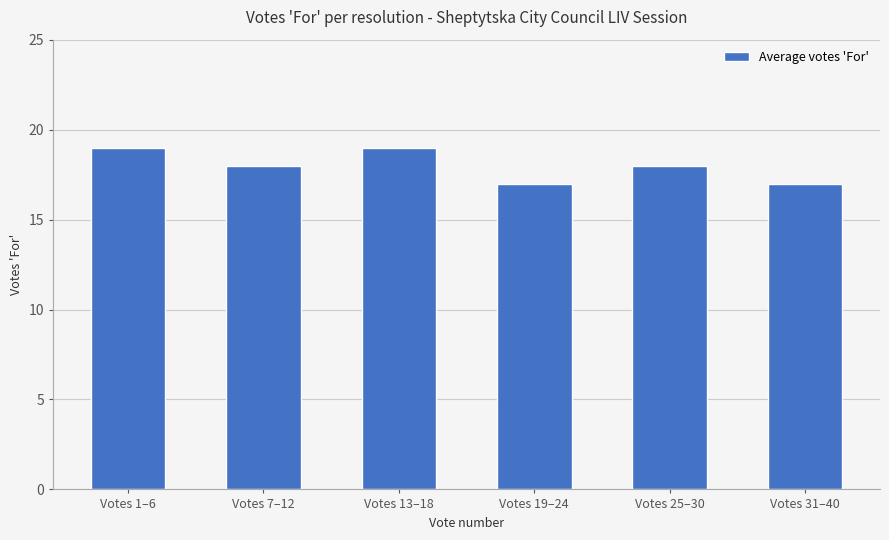

How many values are between 17 and 19?

6